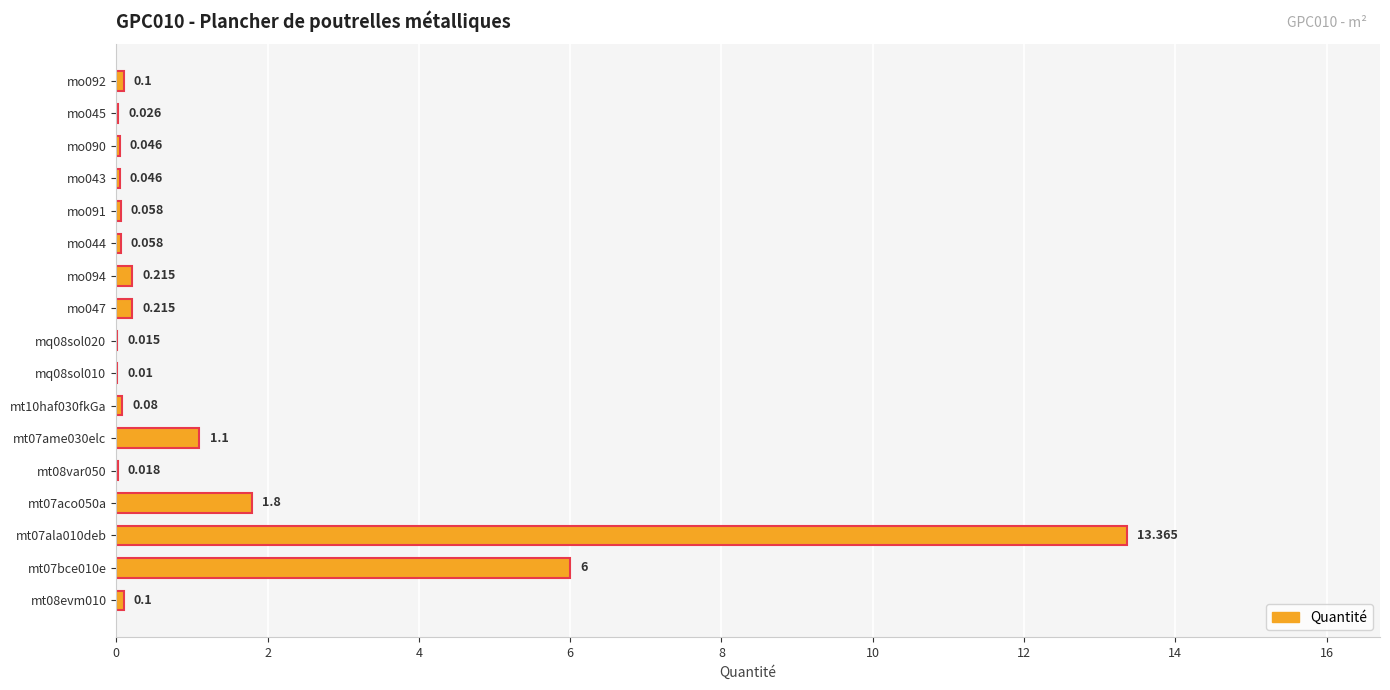

How many data points does each series have?

17